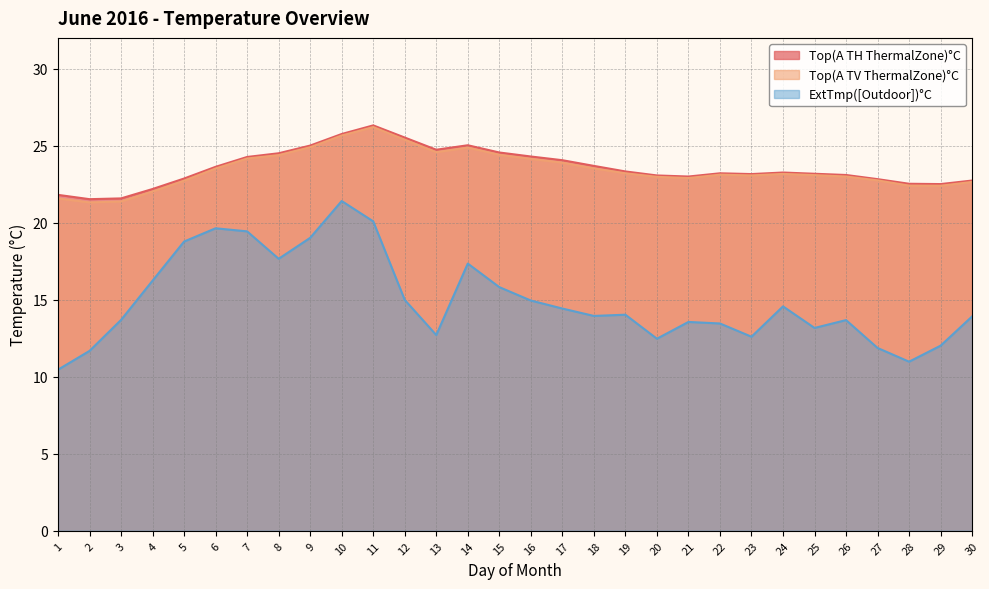

What is the average value of the ExtTmp([Outdoor])°C series?

15.0